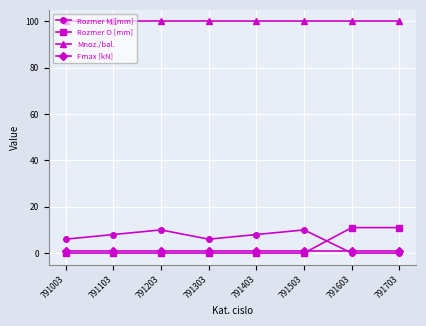

At which category does Rozmer M [mm] reach its first local valley?

791303